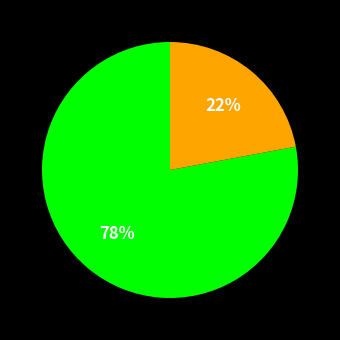

Is there a majority slice in this chart?

Yes